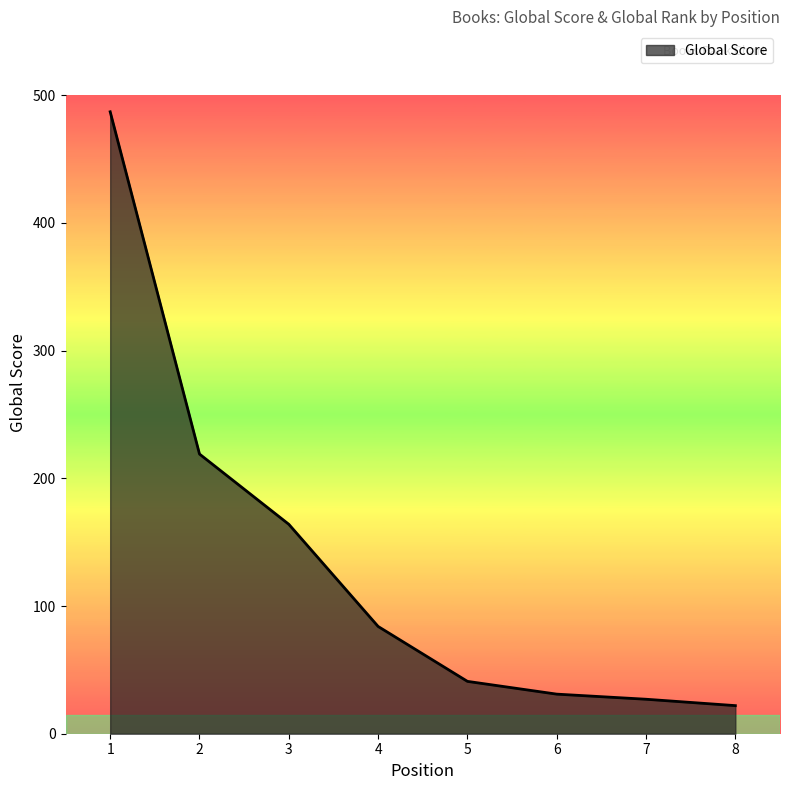

Count the number of categories in the chart.

8